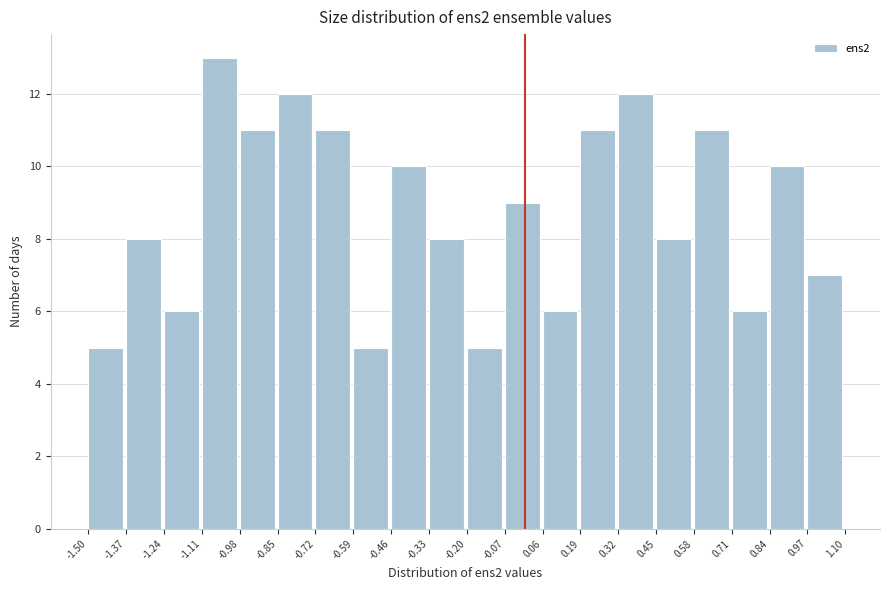

Over which range of the x-axis is the bar tallest?

-1.11 to -0.98